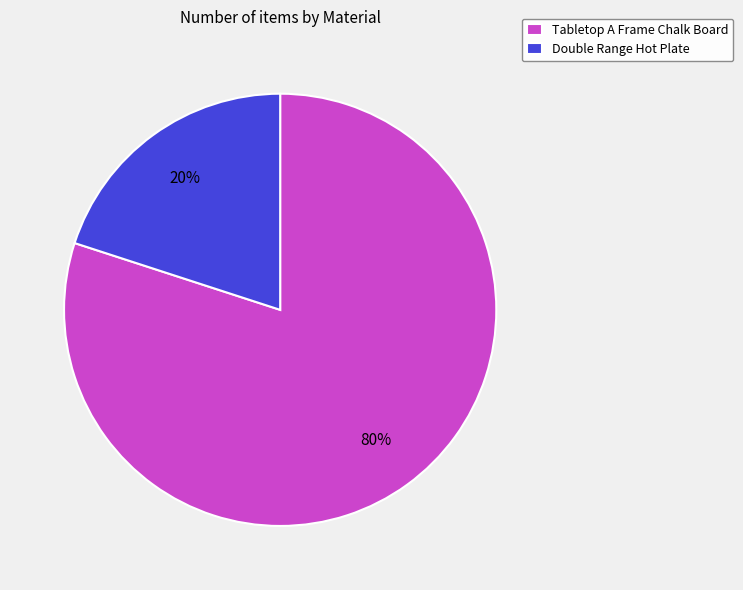

What is the ratio of the value at Tabletop A Frame Chalk Board to the value at Double Range Hot Plate?

4.0